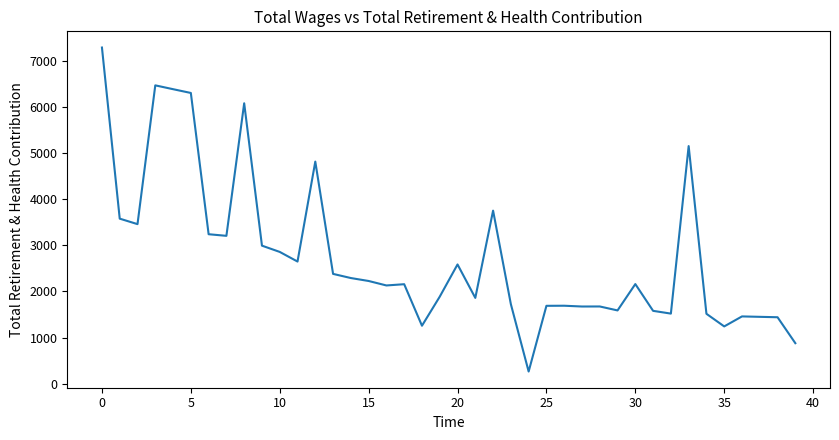

What is the difference between the maximum and minimum values?

7032